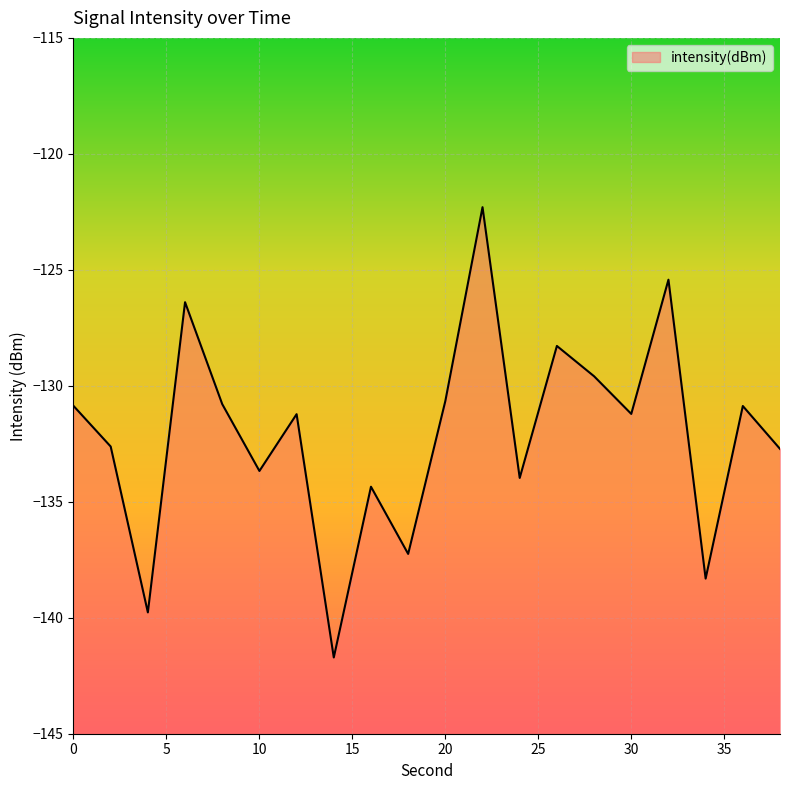

Reading right to left, extract all data points from this chart.

-132.7	-130.9	-138.3	-125.4	-131.2	-129.6	-128.3	-134.0	-122.3	-130.7	-137.2	-134.4	-141.7	-131.2	-133.7	-130.8	-126.4	-139.8	-132.6	-130.9